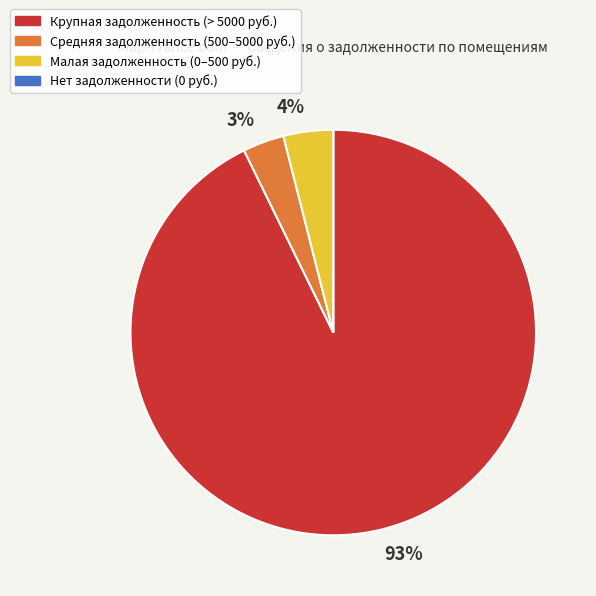

Is there any slice that represents more than half of the pie?

Yes